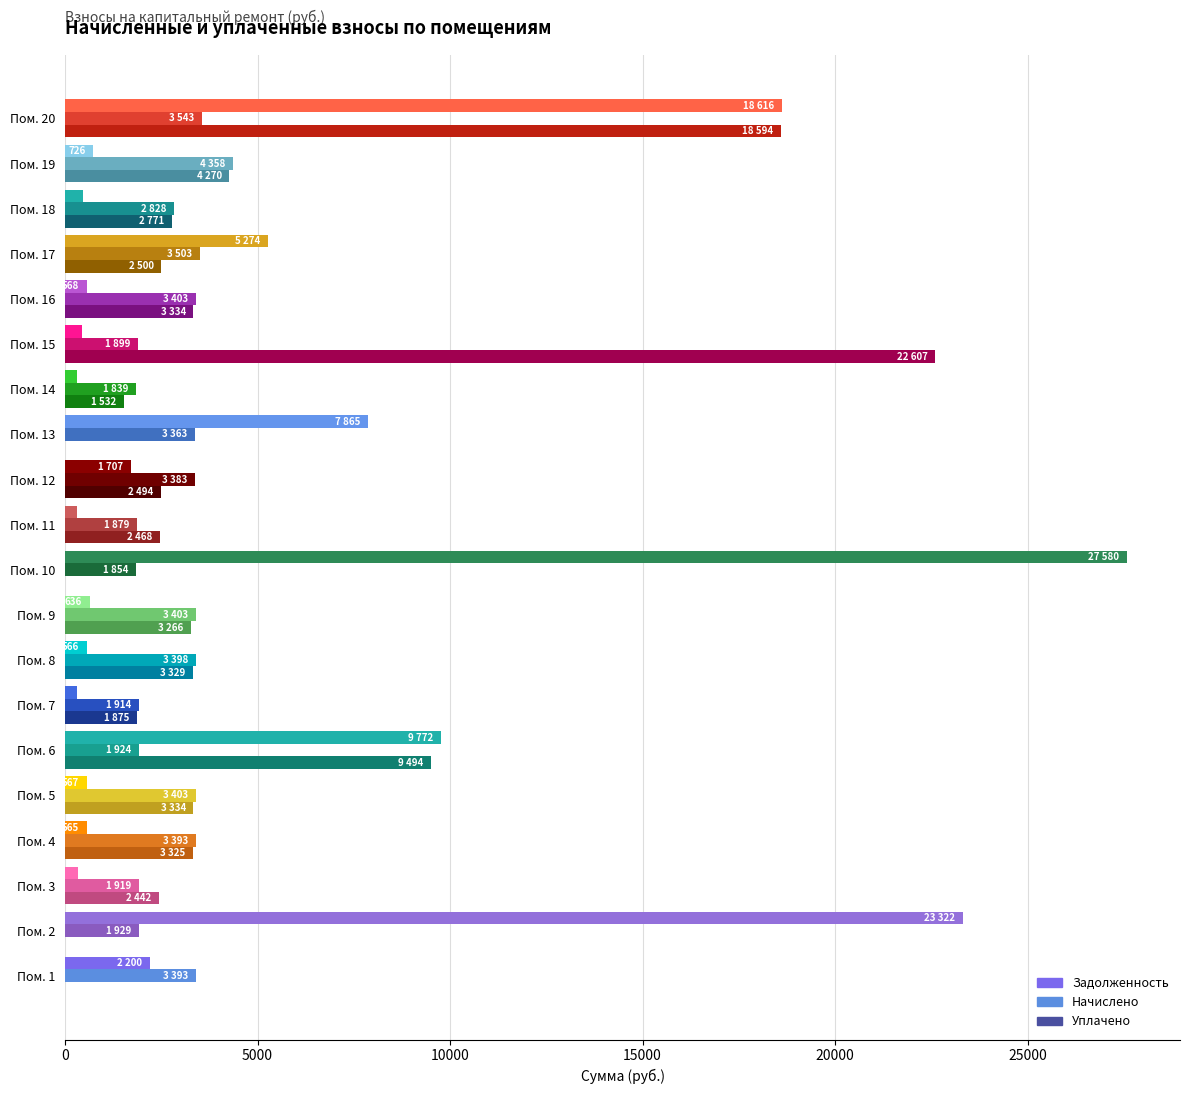

At which label is Задолженность closest to 13943?

Пом. 6